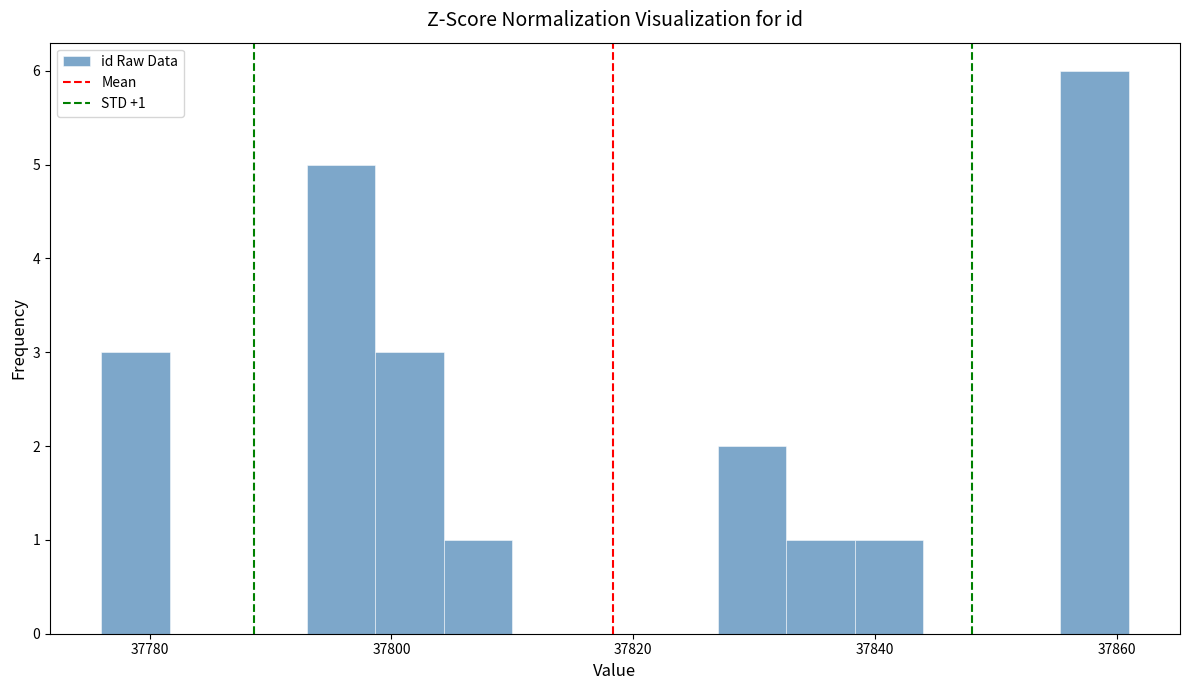

Read against the x-axis, roughly where is the centre of the tallest bar?

37858